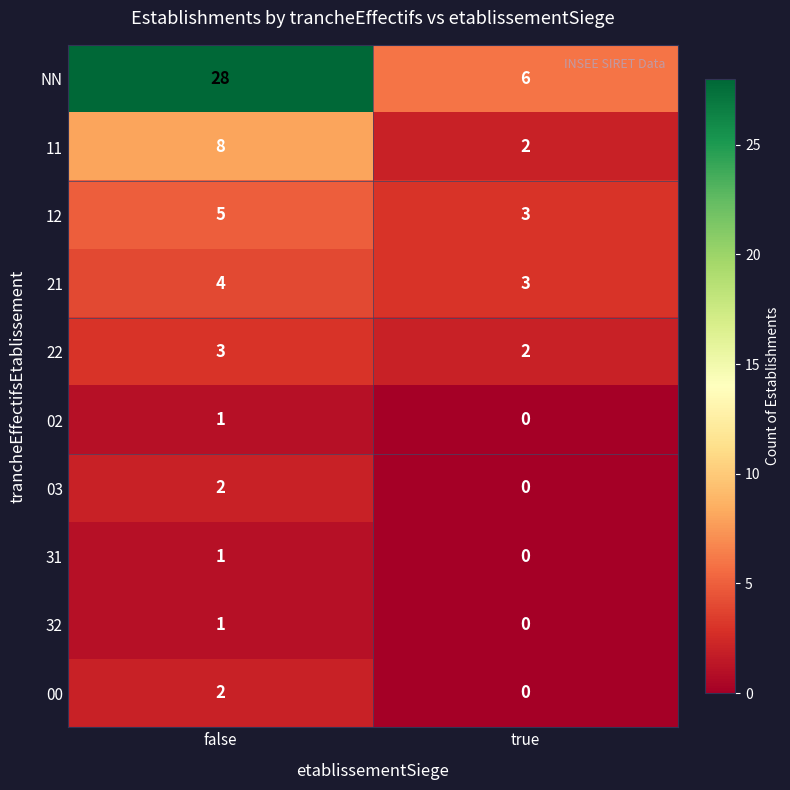

What is the difference between the highest and lowest values at true?

6